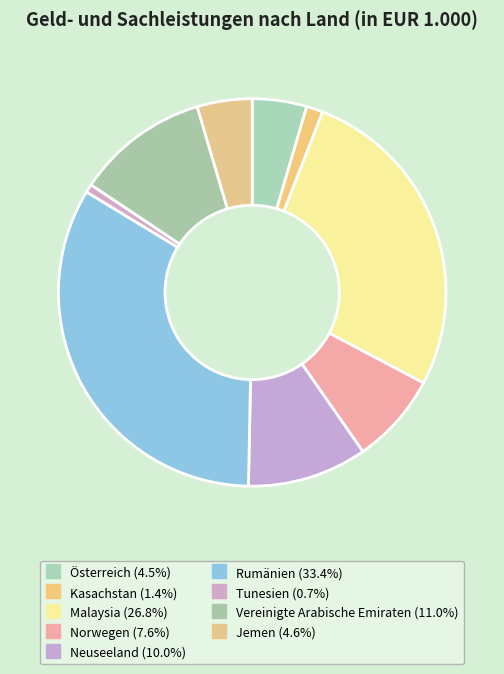

What percentage is the Jemen slice, to the nearest percent?

5%